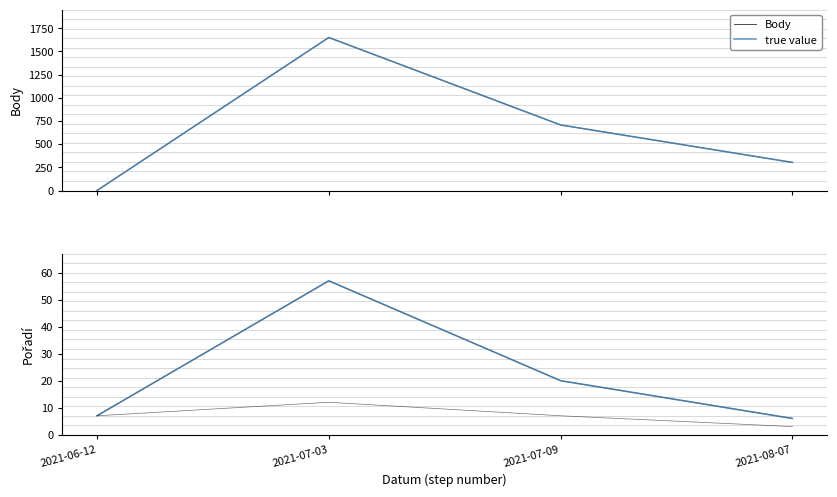

True or false: true value has a value of 86 at 2021-07-03.

False